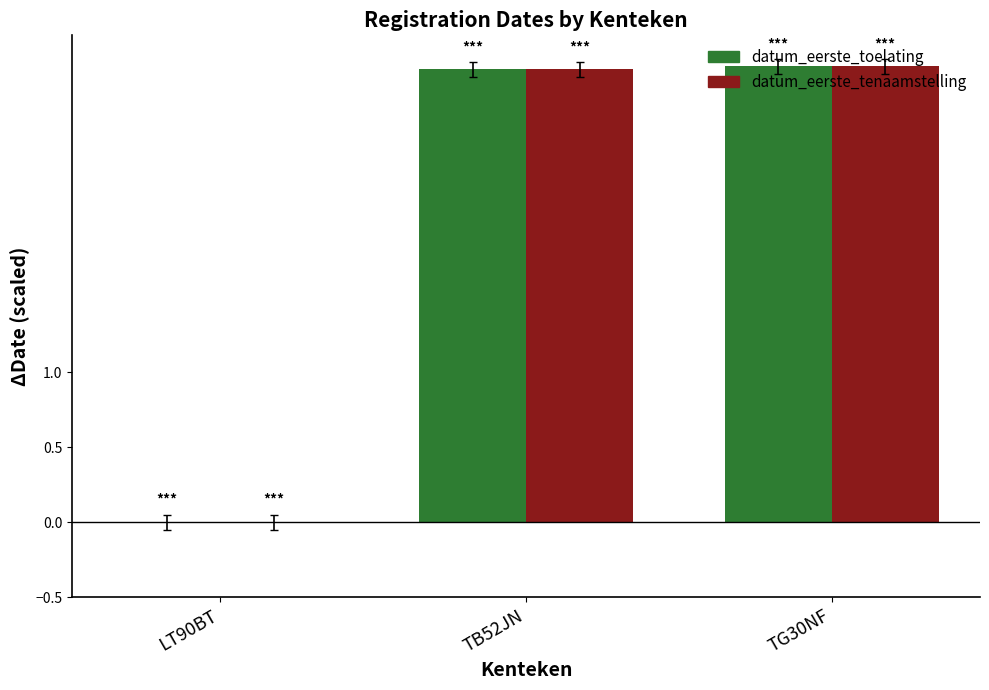

What is the total value across all series at TB52JN?

6.0